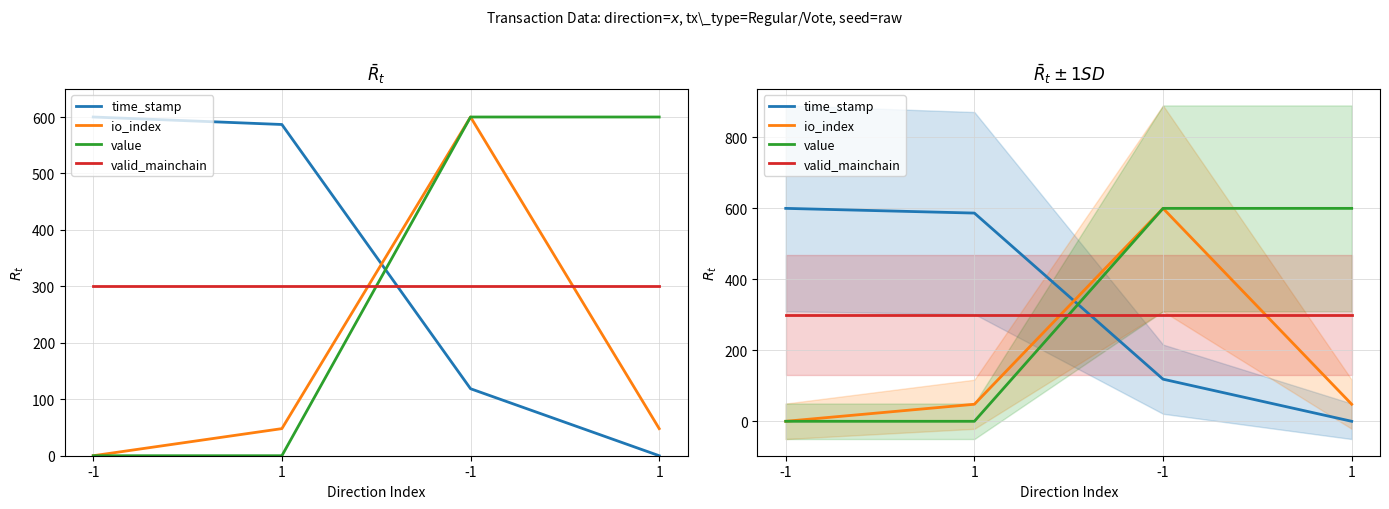

Reading right to left, what are all the values shown in this chart?

time_stamp: 1=0.0	-1=118.7	1=586.7	-1=600.0
io_index: 1=48.0	-1=600.0	1=48.0	-1=0.0
value: 1=600.0	-1=600.0	1=0.0	-1=0.0
valid_mainchain: 1=300.0	-1=300.0	1=300.0	-1=300.0